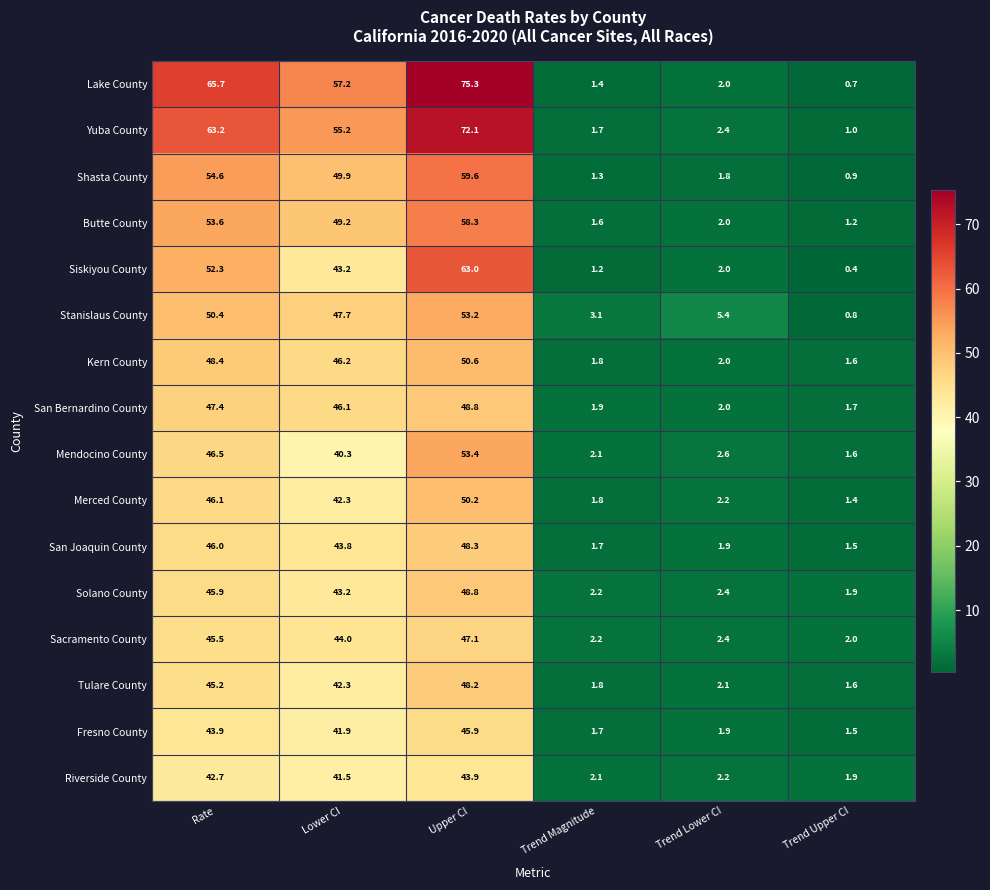

What is the difference between the second highest and minimum values in the Stanislaus County series?

49.6